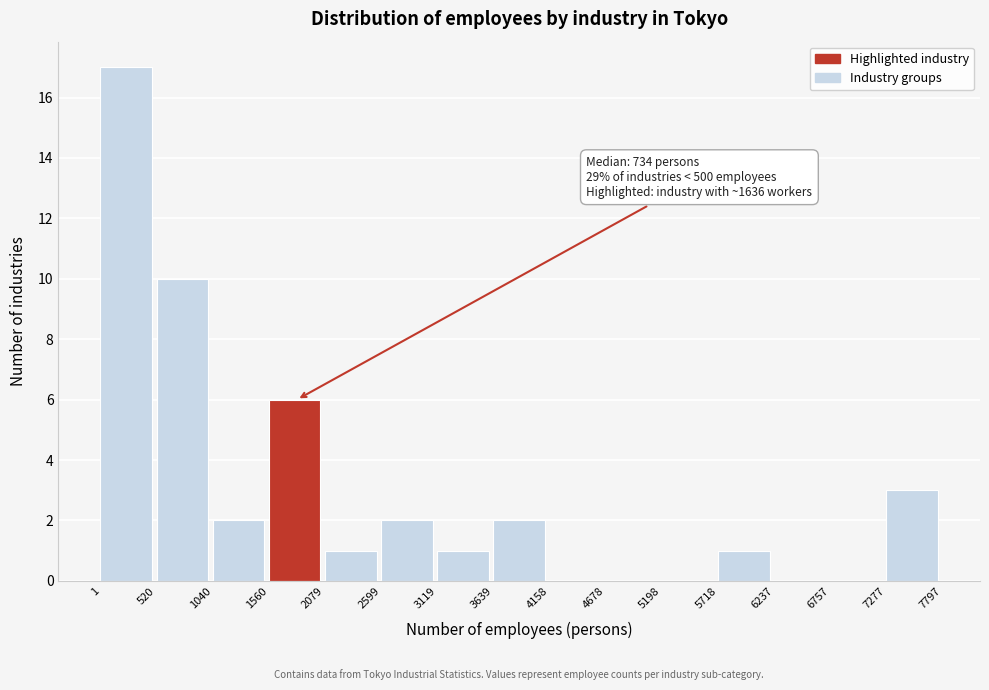

Over which range of the x-axis is the bar tallest?

1 to 520